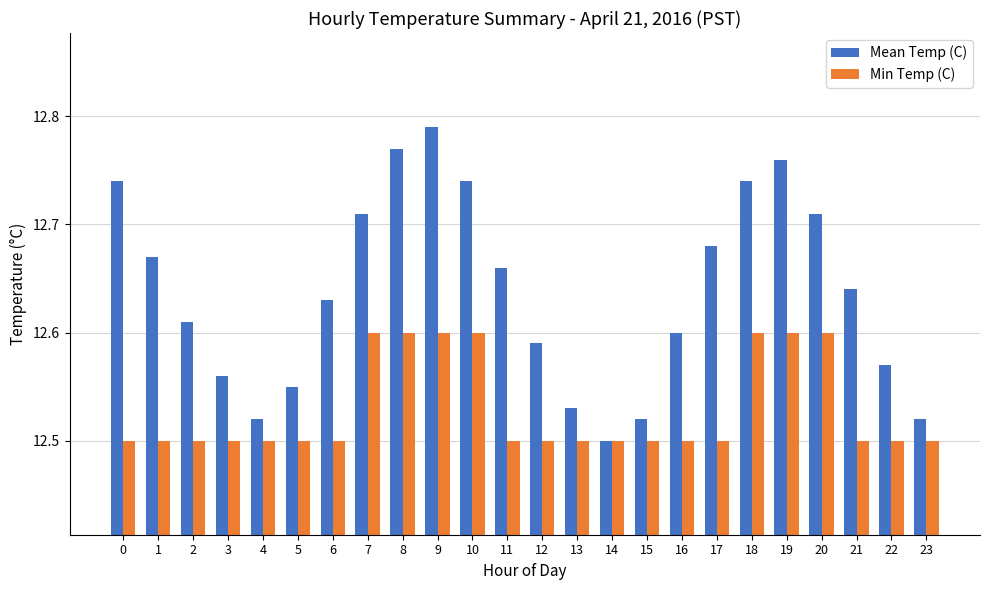

True or false: Min Temp (C) has a value of 22.1 at 9.

False